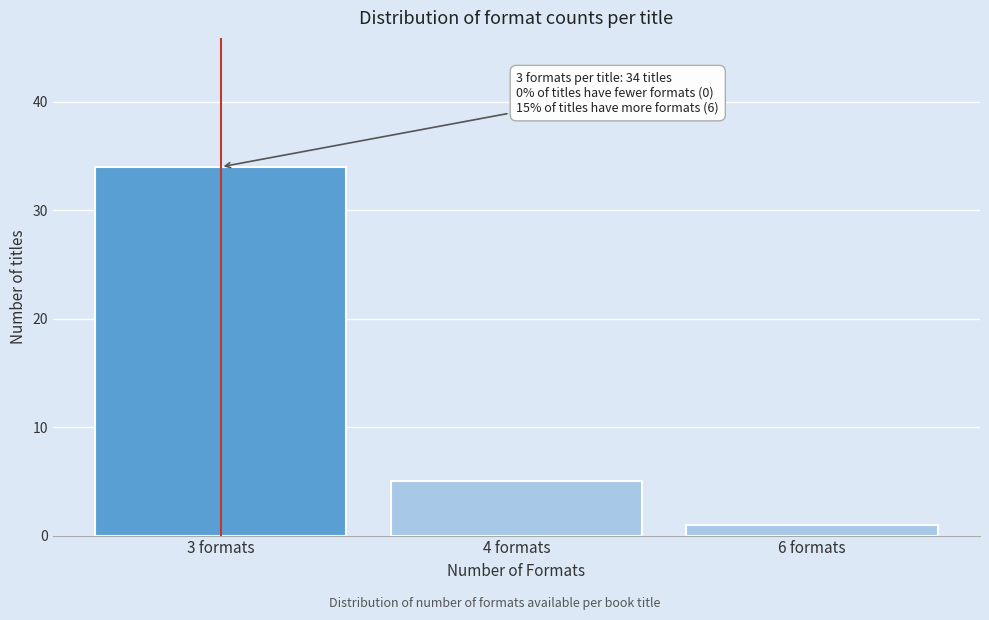

Reading left to right, transcribe all the data shown in this chart.

34	5	1